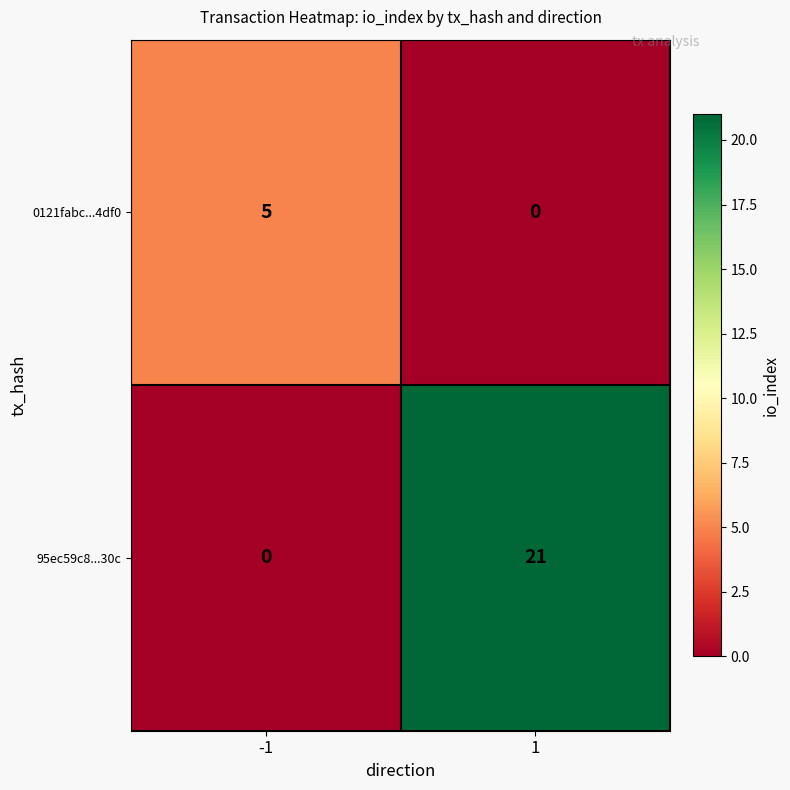

Which series has the largest total across all categories?

95ec59c8...30c